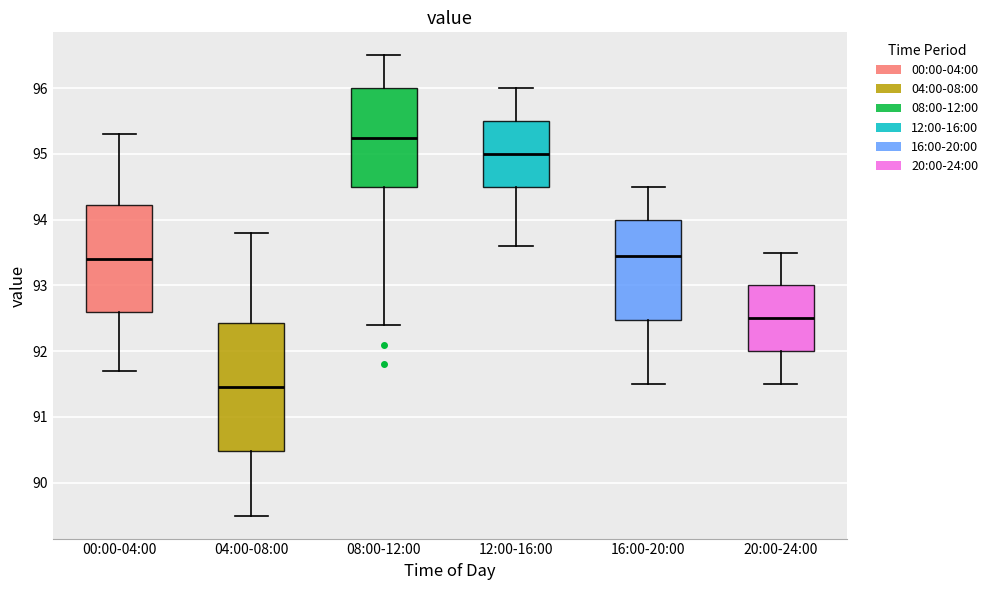

Which box has the highest median line?

08:00-12:00